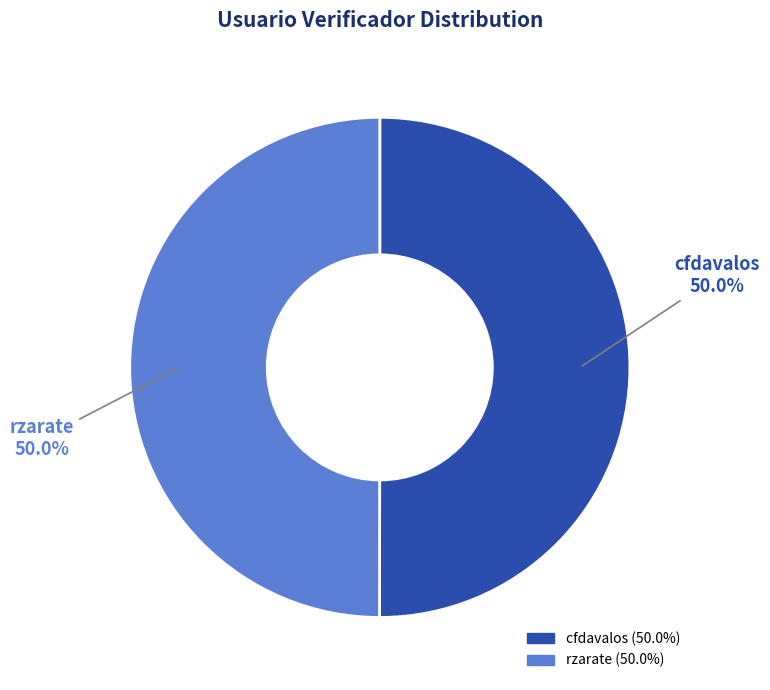

To the nearest percent, what is the average slice percentage?

50%